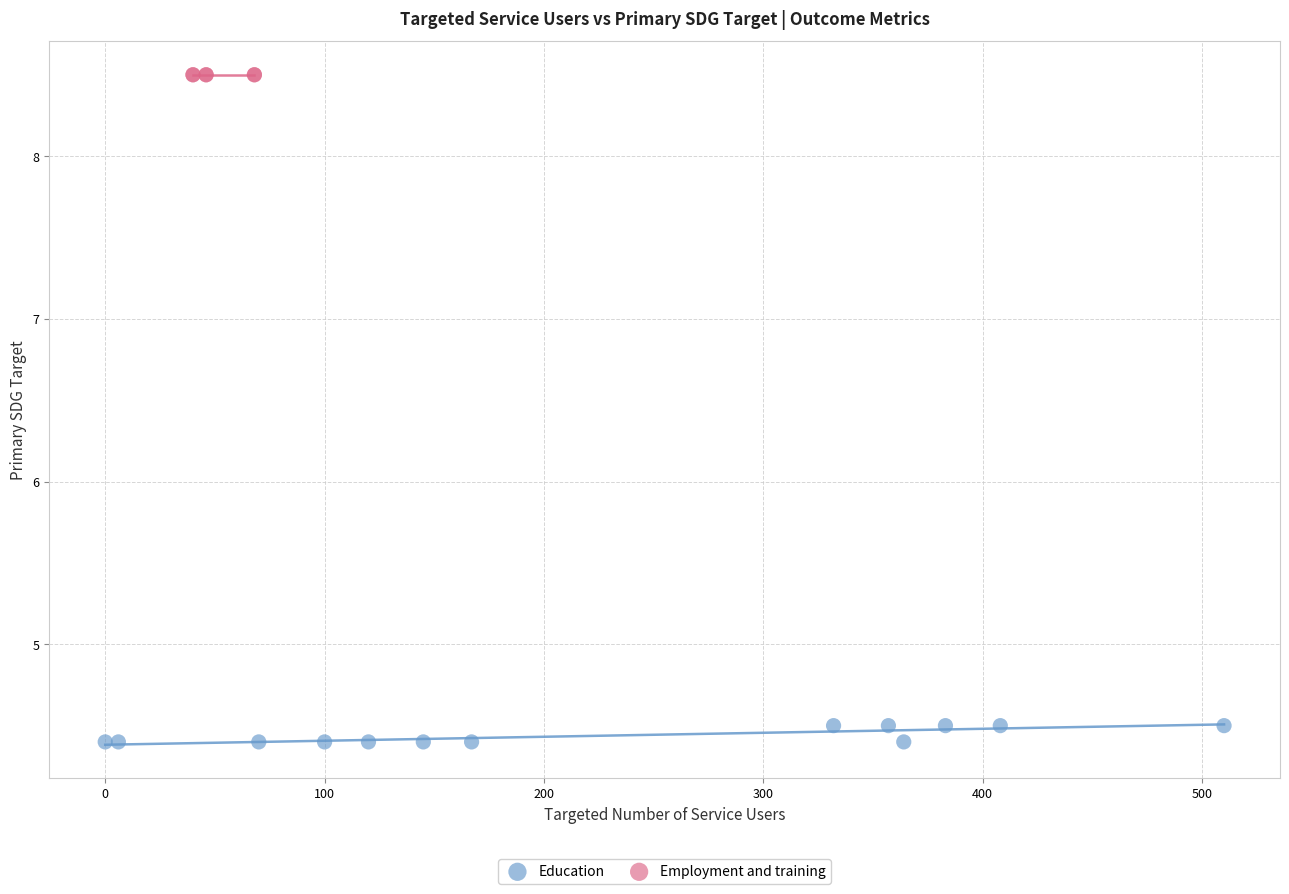

Which series contains the highest Y value?

Employment and training